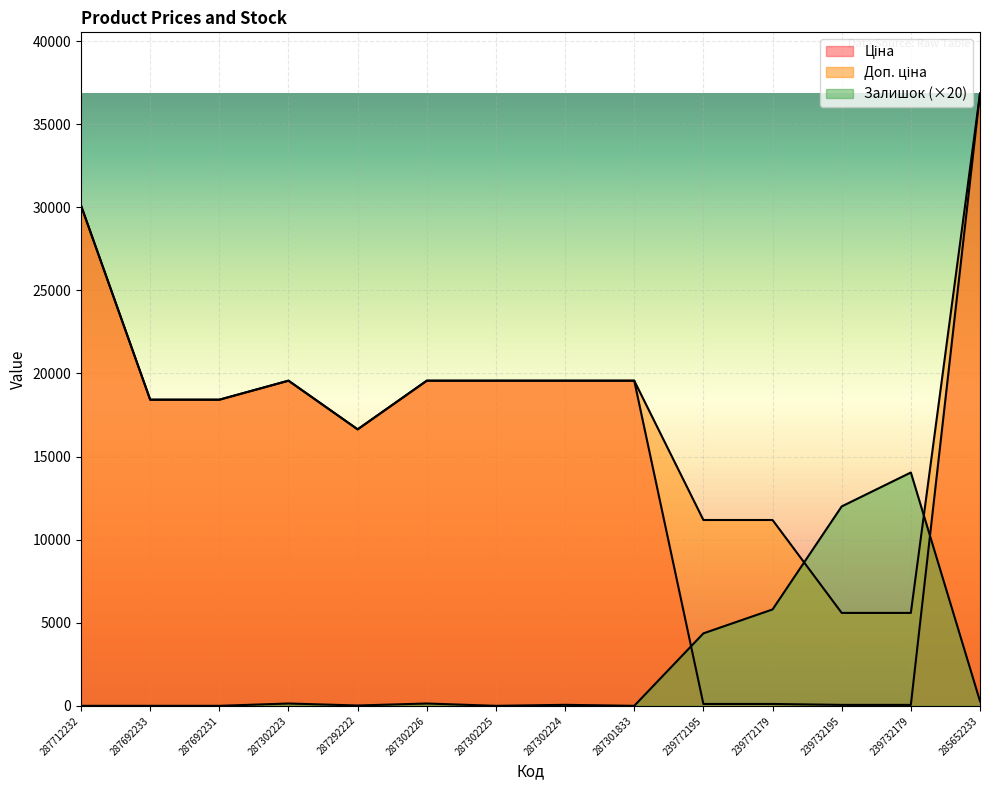

At which category does Залишок reach its first local peak?

287302223